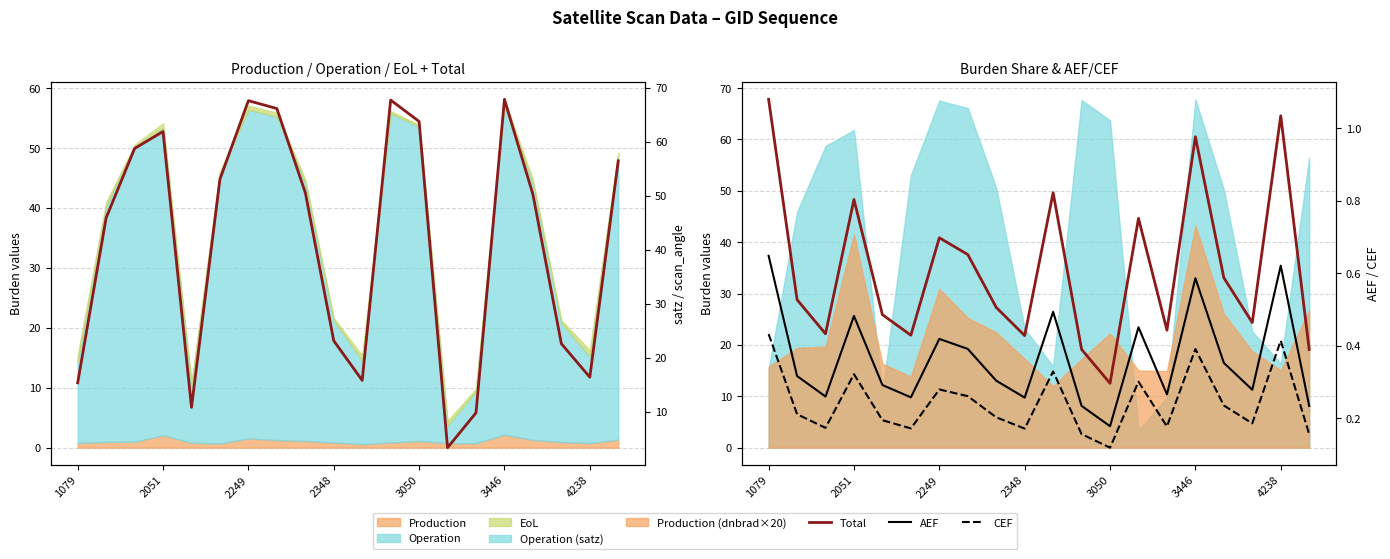

Reading left to right, extract all data points from this chart.

Total (satz): 15.4	45.9	58.7	61.8	10.8	53.0	67.6	66.1	50.6	23.1	15.8	67.7	63.7	3.4	9.8	67.8	50.2	22.6	16.4	56.4
Total: 1.1	0.5	0.4	0.8	0.5	0.4	0.7	0.7	0.5	0.4	0.8	0.4	0.3	0.8	0.4	1.0	0.6	0.5	1.0	0.4
AEF: 0.6	0.3	0.3	0.5	0.3	0.3	0.4	0.4	0.3	0.3	0.5	0.2	0.2	0.5	0.3	0.6	0.4	0.3	0.6	0.2
CEF: 0.4	0.2	0.2	0.3	0.2	0.2	0.3	0.3	0.2	0.2	0.3	0.2	0.1	0.3	0.2	0.4	0.2	0.2	0.4	0.2